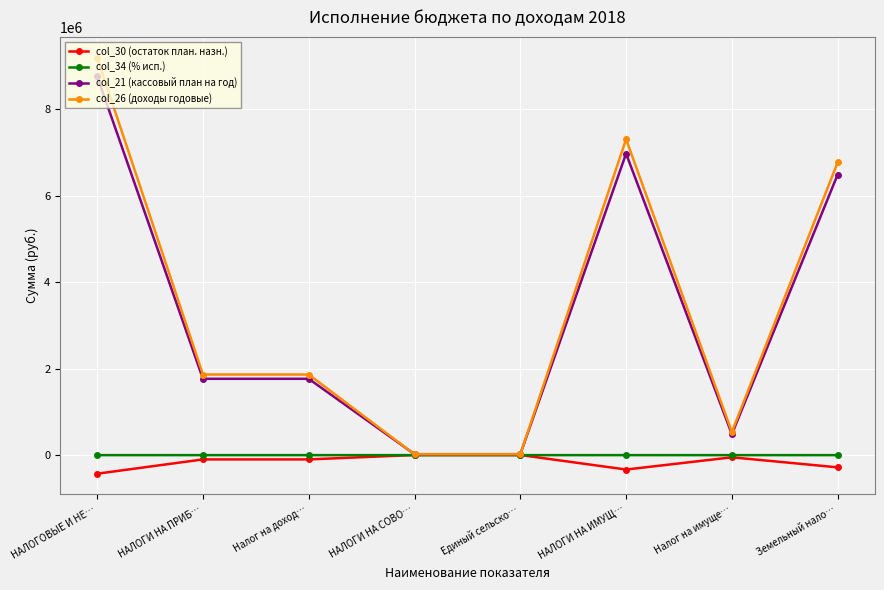

True or false: col_21 (кассовый план на год) has more than 0 interior local peaks.

True